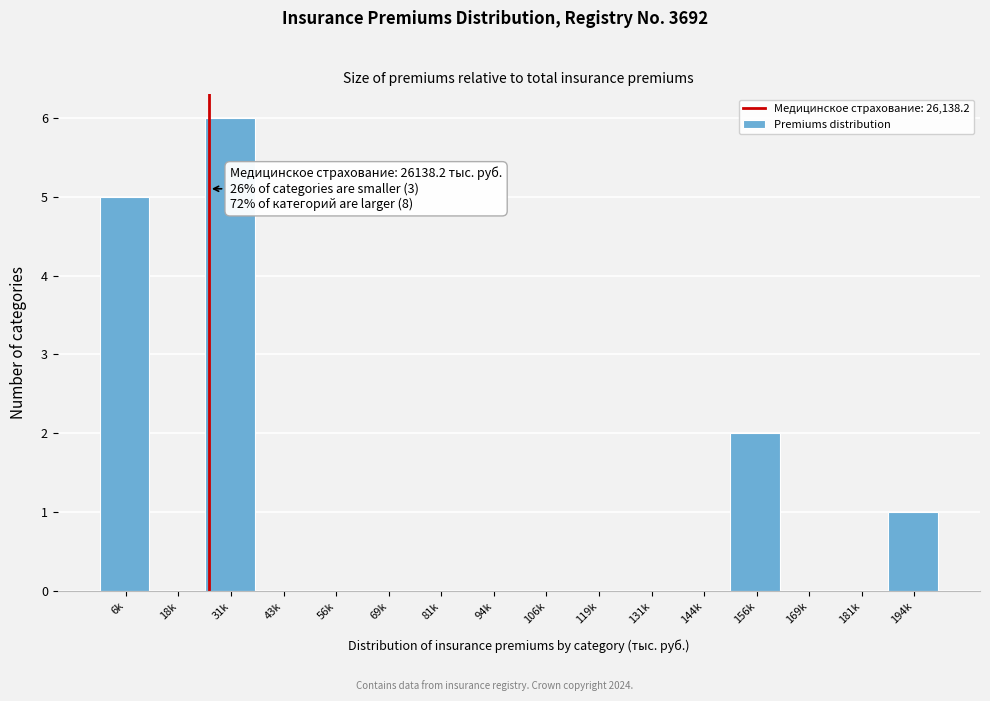

Reading right to left, what are all the values shown in this chart?

194k=1	181k=0	169k=0	156k=2	144k=0	131k=0	119k=0	106k=0	94k=0	81k=0	69k=0	56k=0	43k=0	31k=6	18k=0	6k=5